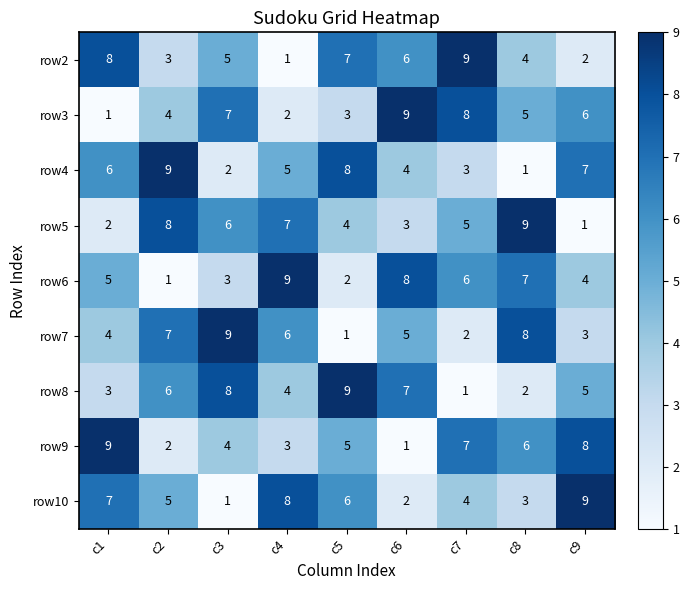

Between c1 and c4, which series saw the biggest shift?

row2